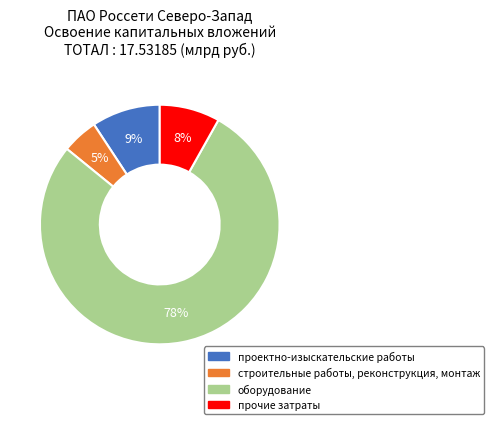

To the nearest percent, what is the difference between the оборудование and прочие затраты slice percentages?

70%